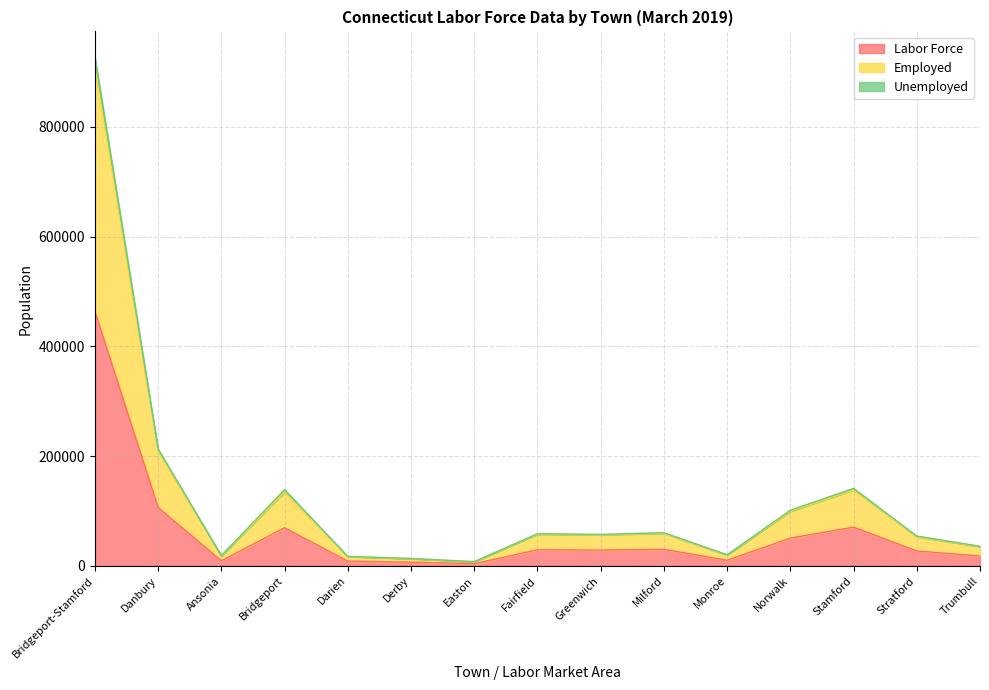

What is the total value across all series at Trumbull?

35692